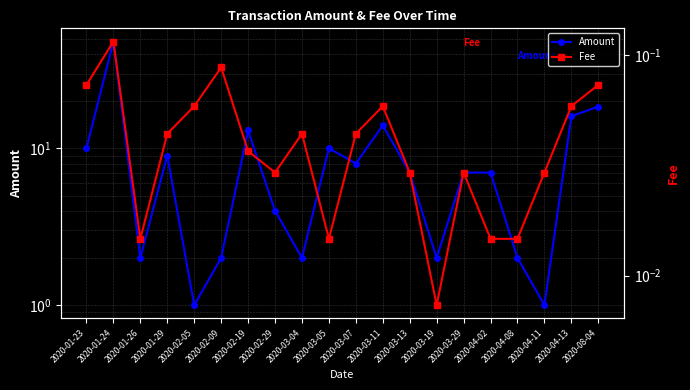

How many lines are shown in the chart?

2